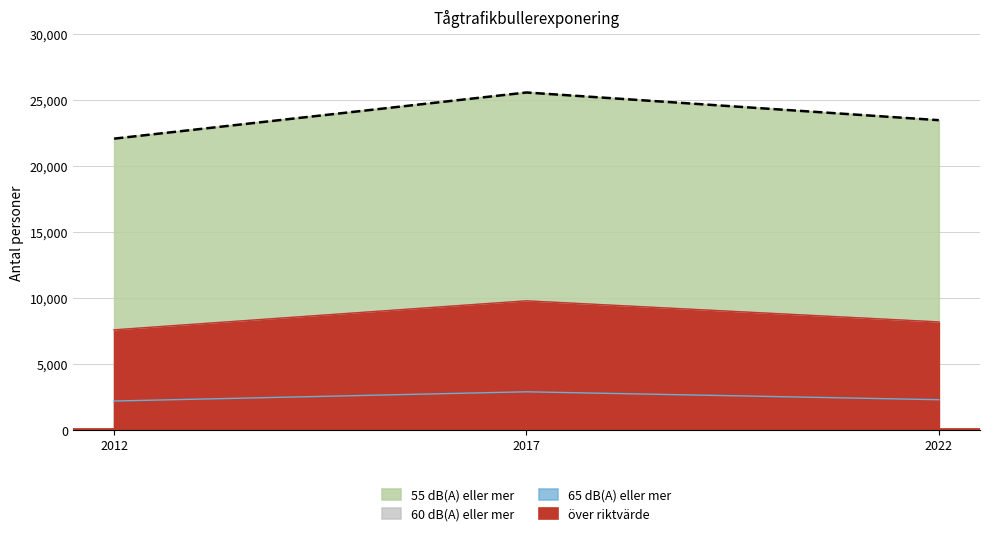

Which series has the widest spread of values?

55 dB(A) eller mer